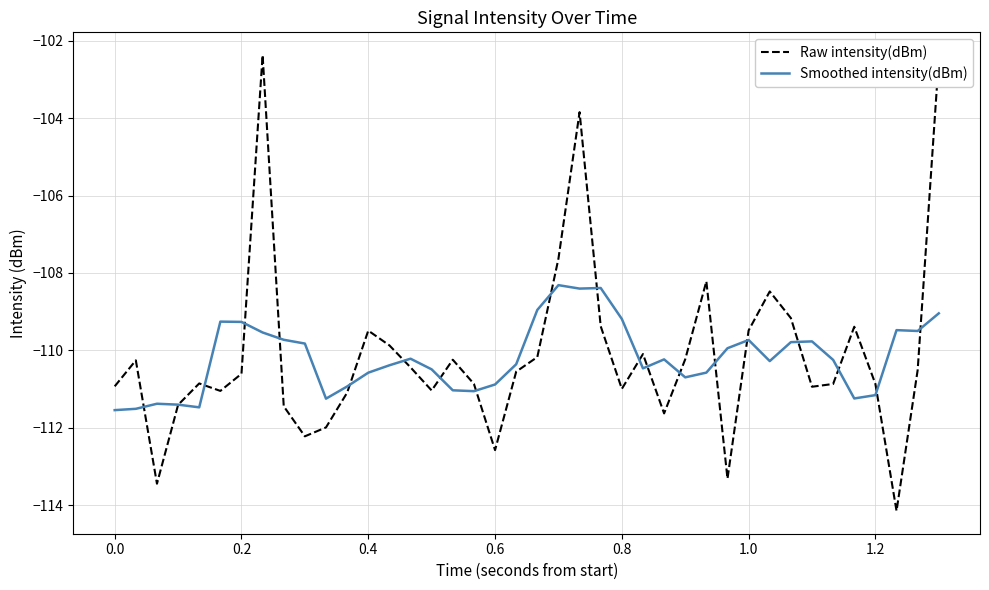

Which series has the widest spread of values?

Raw intensity(dBm)